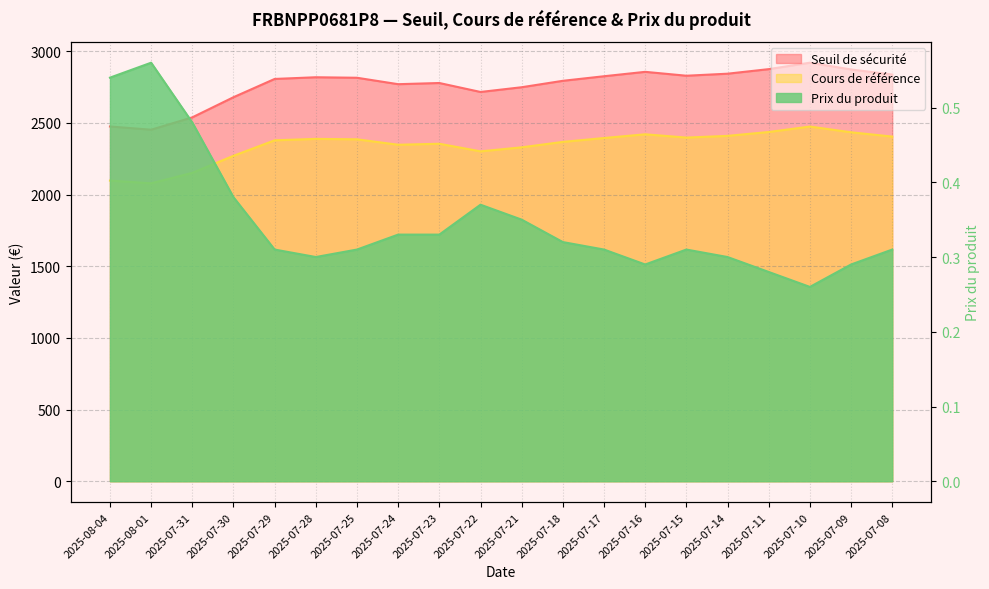

Between 2025-07-29 and 2025-07-11, which is larger?

2025-07-11